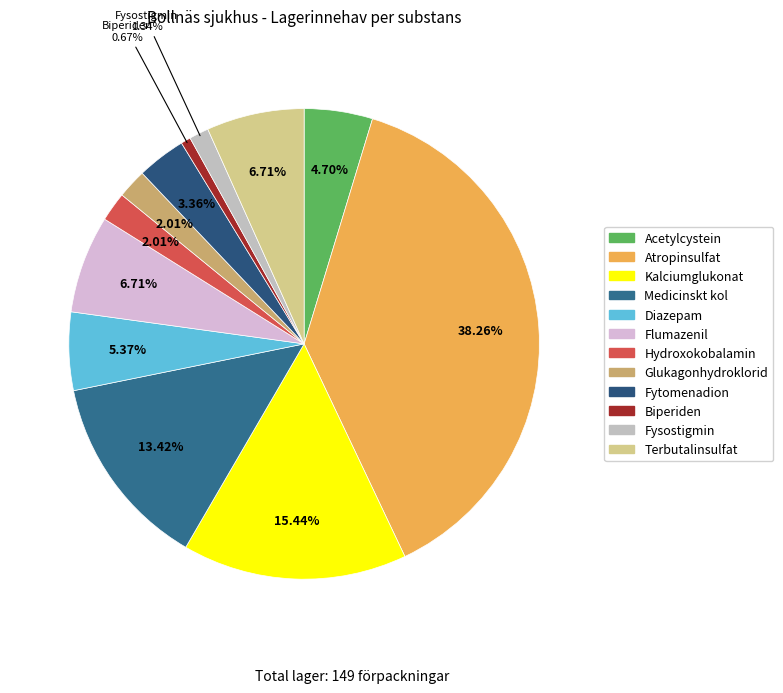

Is there a majority slice in this chart?

No